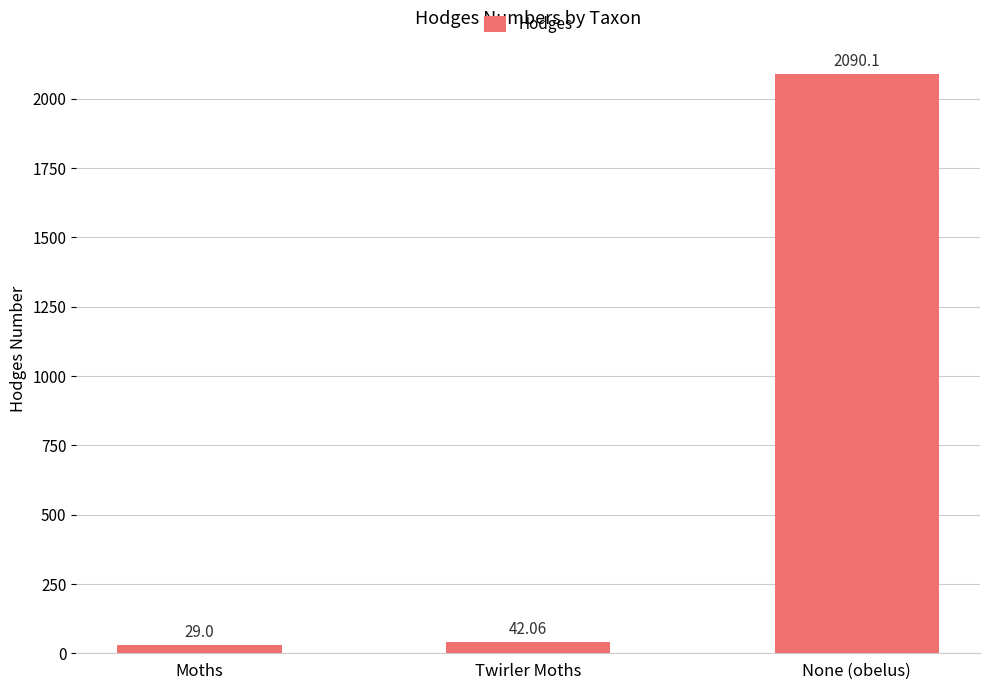

List the labels in order of value, largest first.

None (obelus), Twirler Moths, Moths